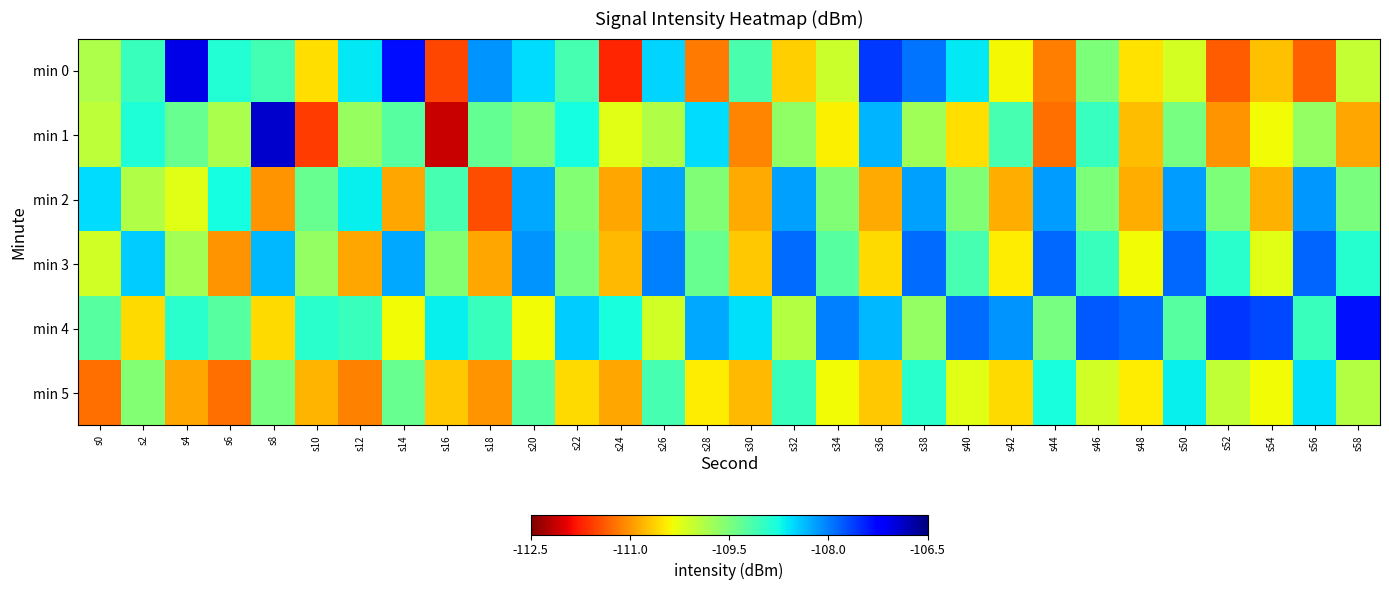

Reading left to right, list all the values displayed in this chart.

min 0: s0=-109.9	s2=-109.0	s4=-107.1	s6=-108.9	s8=-109.1	s10=-110.5	s12=-108.6	s14=-107.3	s16=-111.5	s18=-108.1	s20=-108.5	s22=-109.1	s24=-111.7	s26=-108.5	s28=-111.2	s30=-109.1	s32=-110.6	s34=-110.1	s36=-107.6	s38=-107.9	s40=-108.6	s42=-110.4	s44=-111.2	s46=-109.5	s48=-110.5	s50=-110.1	s52=-111.4	s54=-110.7	s56=-111.3	s58=-110.0
min 1: s0=-110.0	s2=-108.8	s4=-109.3	s6=-109.8	s8=-106.9	s10=-111.6	s12=-109.7	s14=-109.2	s16=-112.1	s18=-109.3	s20=-109.5	s22=-108.8	s24=-110.2	s26=-109.9	s28=-108.5	s30=-111.1	s32=-109.7	s34=-110.4	s36=-108.3	s38=-109.8	s40=-110.5	s42=-109.1	s44=-111.2	s46=-109.0	s48=-110.8	s50=-109.5	s52=-111.0	s54=-110.3	s56=-109.7	s58=-110.9
min 2: s0=-108.5	s2=-109.9	s4=-110.2	s6=-108.8	s8=-111.0	s10=-109.3	s12=-108.7	s14=-110.9	s16=-109.1	s18=-111.5	s20=-108.2	s22=-109.6	s24=-110.9	s26=-108.2	s28=-109.5	s30=-110.9	s32=-108.2	s34=-109.5	s36=-110.9	s38=-108.2	s40=-109.5	s42=-110.9	s44=-108.2	s46=-109.5	s48=-110.8	s50=-108.2	s52=-109.5	s54=-110.8	s56=-108.2	s58=-109.5
min 3: s0=-110.1	s2=-108.5	s4=-109.8	s6=-111.0	s8=-108.3	s10=-109.7	s12=-110.9	s14=-108.2	s16=-109.6	s18=-110.9	s20=-108.1	s22=-109.5	s24=-110.8	s26=-108.0	s28=-109.3	s30=-110.7	s32=-107.9	s34=-109.2	s36=-110.6	s38=-107.9	s40=-109.1	s42=-110.5	s44=-107.9	s46=-109.0	s48=-110.3	s50=-107.9	s52=-108.9	s54=-110.2	s56=-107.9	s58=-108.9
min 4: s0=-109.2	s2=-110.6	s4=-108.9	s6=-109.2	s8=-110.6	s10=-108.9	s12=-109.0	s14=-110.3	s16=-108.7	s18=-109.0	s20=-110.3	s22=-108.5	s24=-108.8	s26=-110.1	s28=-108.2	s30=-108.6	s32=-109.9	s34=-108.0	s36=-108.3	s38=-109.7	s40=-107.9	s42=-108.1	s44=-109.5	s46=-107.8	s48=-107.9	s50=-109.2	s52=-107.6	s54=-107.7	s56=-109.0	s58=-107.3
min 5: s0=-111.2	s2=-109.6	s4=-110.9	s6=-111.2	s8=-109.5	s10=-110.8	s12=-111.1	s14=-109.3	s16=-110.7	s18=-111.0	s20=-109.2	s22=-110.6	s24=-110.9	s26=-109.1	s28=-110.5	s30=-110.8	s32=-109.0	s34=-110.3	s36=-110.7	s38=-108.9	s40=-110.2	s42=-110.6	s44=-108.8	s46=-110.1	s48=-110.5	s50=-108.7	s52=-110.0	s54=-110.3	s56=-108.6	s58=-109.9